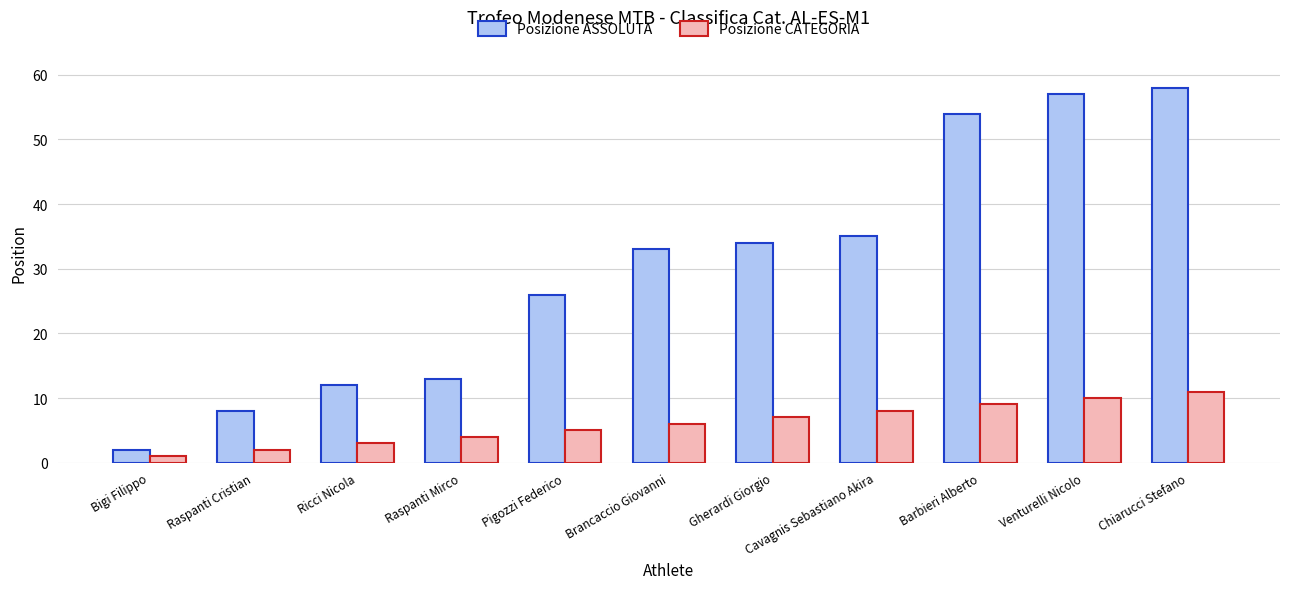

What is the value of the Posizione CATEGORIA bar at the 6th from the left?

6